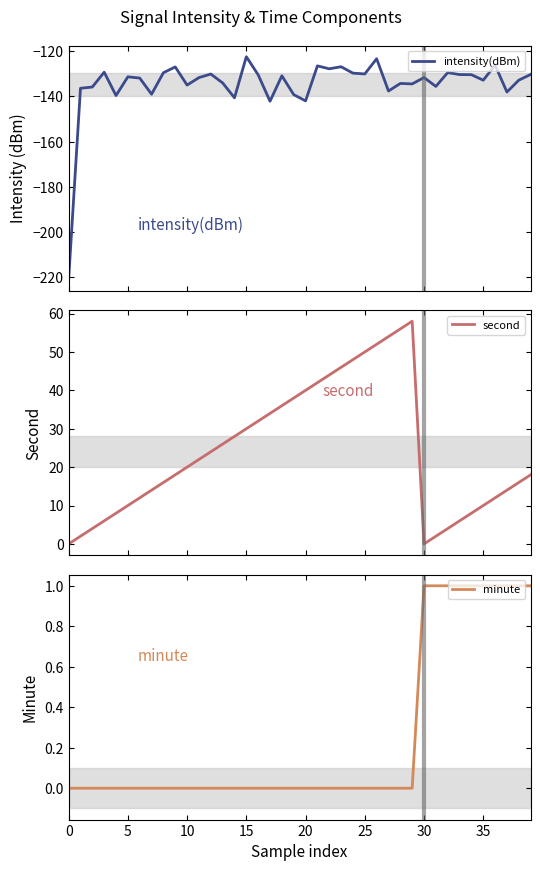

List the series in order of their peak value, highest first.

second, minute, intensity(dBm)